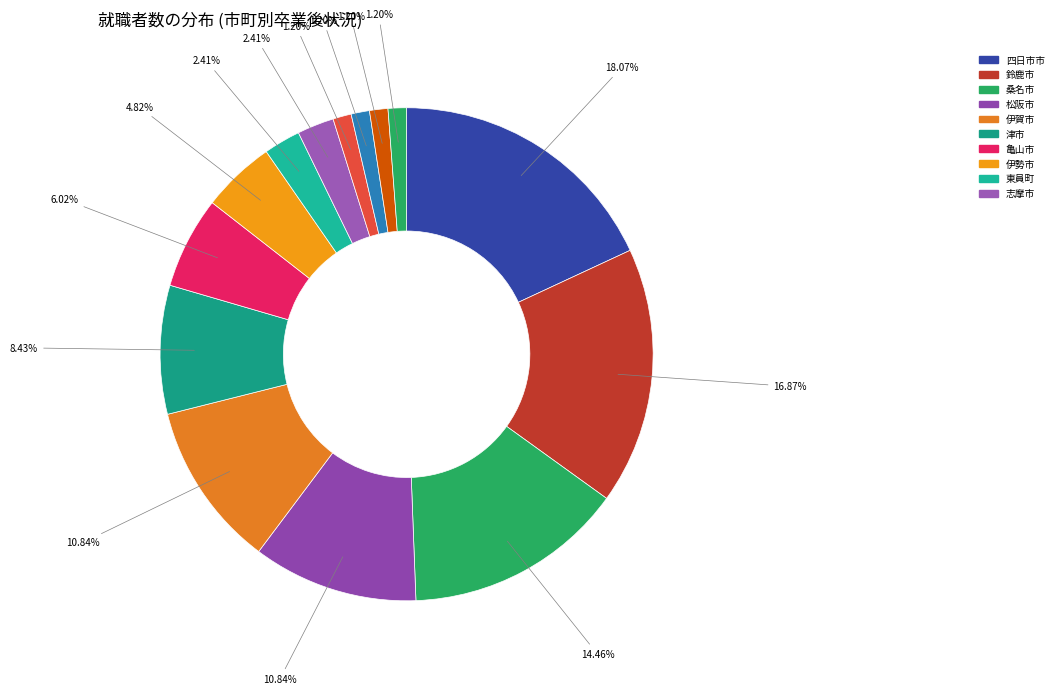

How many segments does this pie chart have?

14